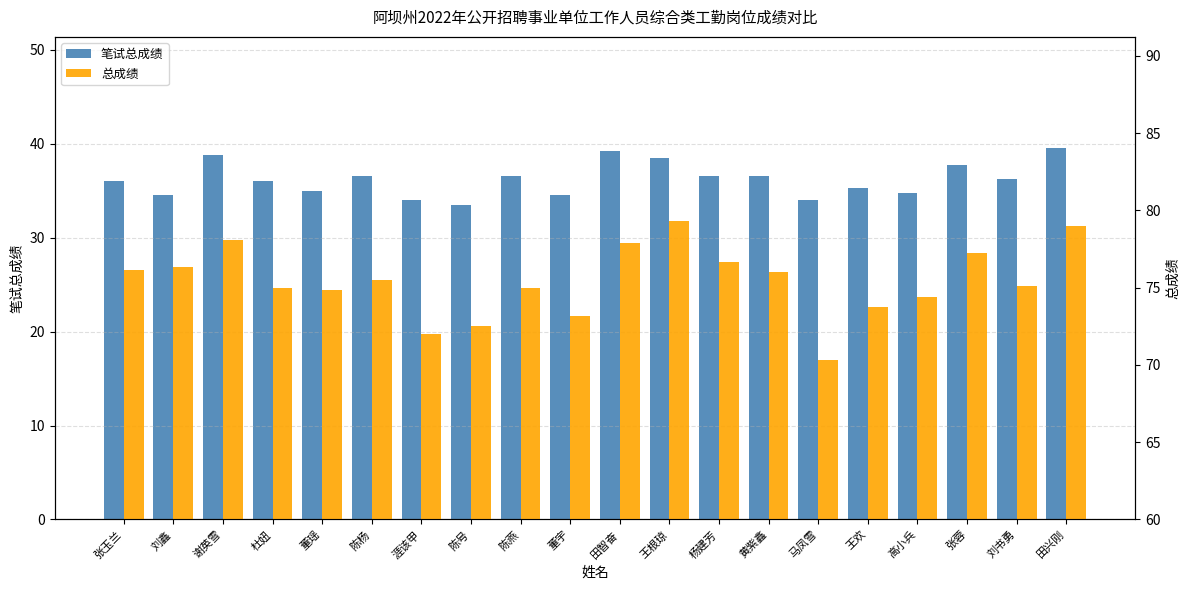

How many values in the 笔试总成绩 series exceed 36?

10